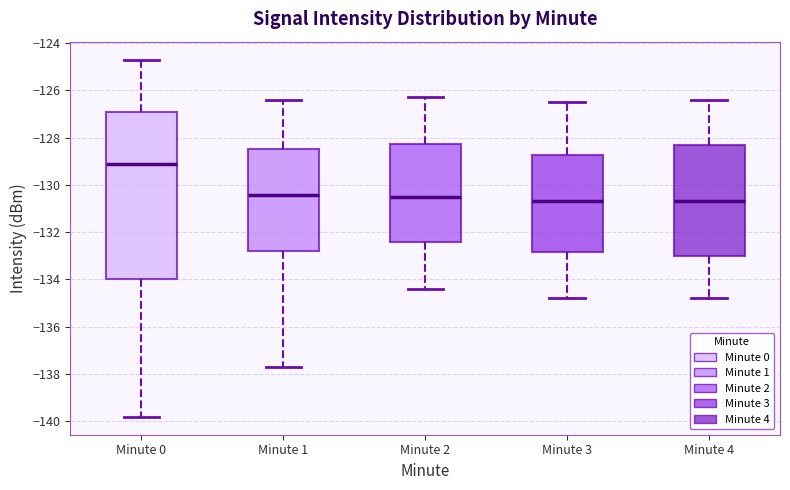

Comparing the boxes themselves (not the whiskers), which one is the tallest?

Minute 0